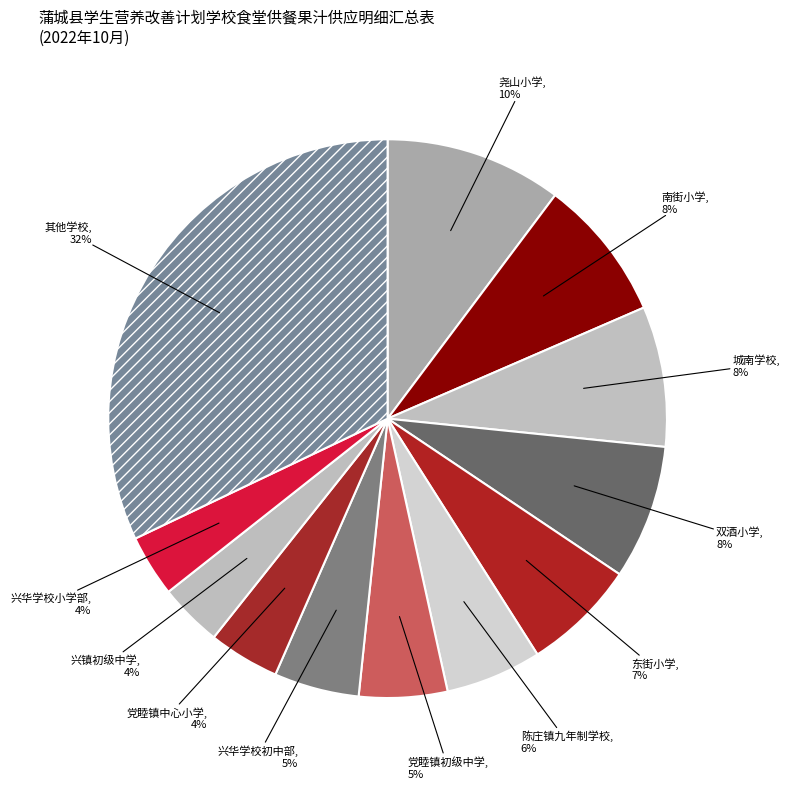

The 兴镇初级中学 slice represents 12% of the pie. True or false?

False